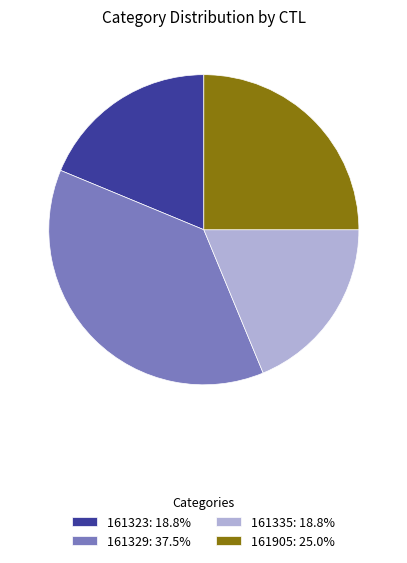

Is the sum of 161335: 18.8% and 161329: 37.5% greater than half?

Yes